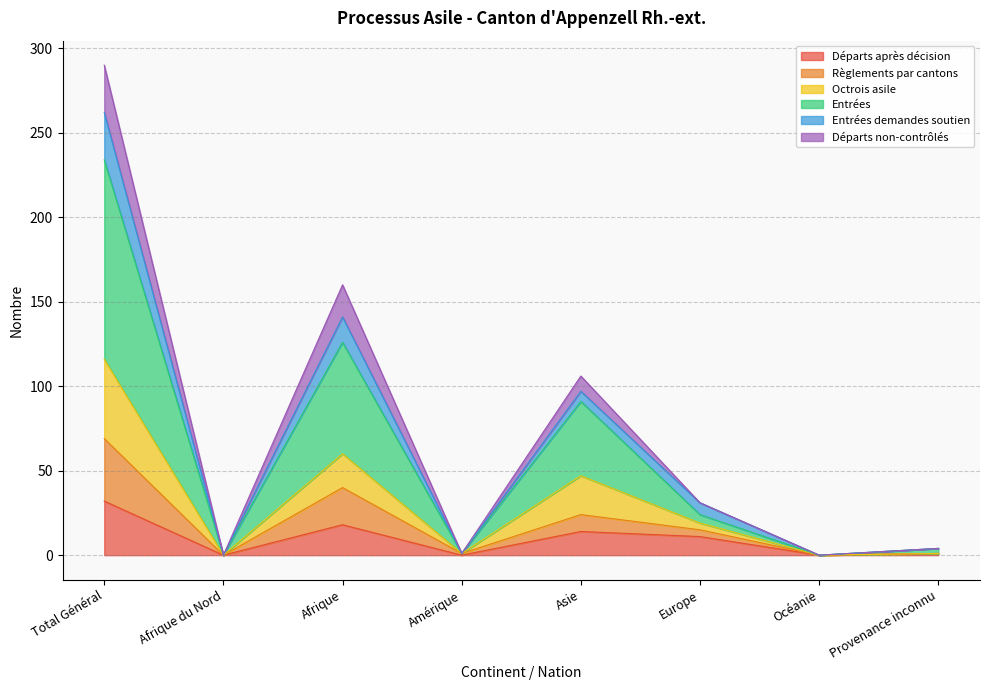

Is it true that Départs après décision equals 0 at Océanie?

True